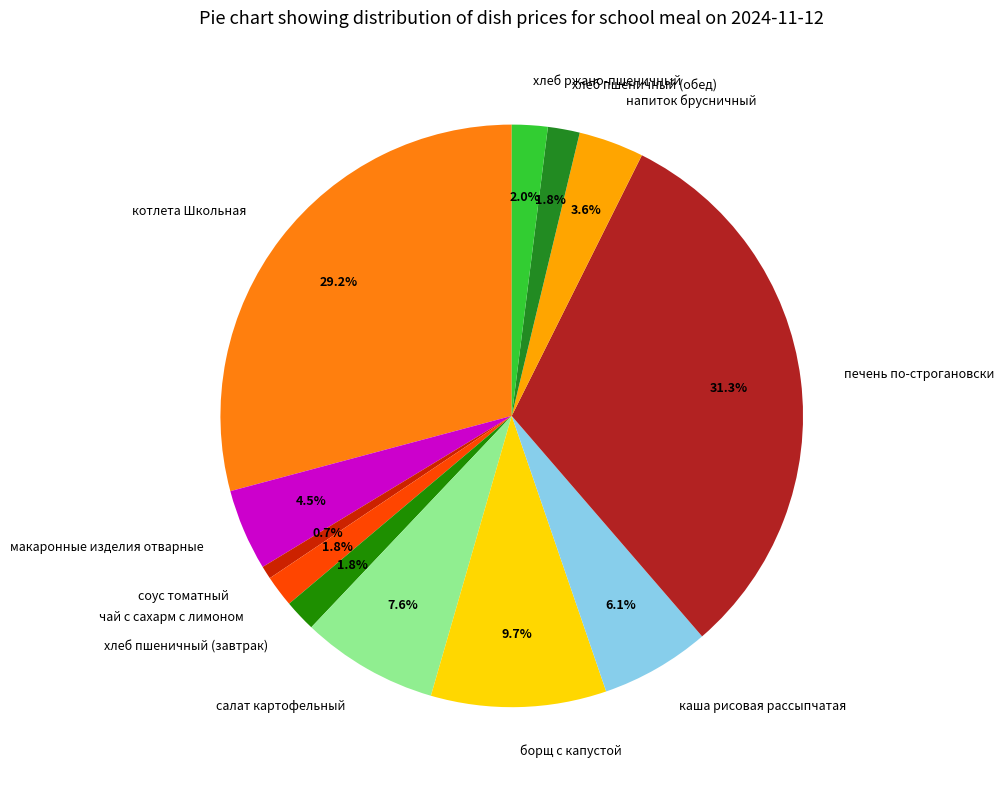

What is the ratio of the value at печень по-строгановски to the value at соус томатный?

43.1